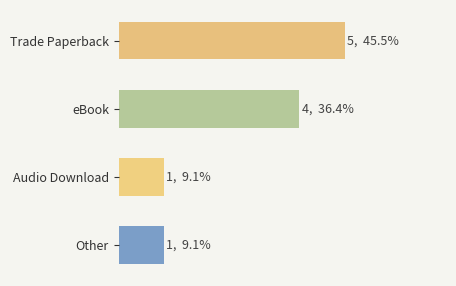

Does the chart contain any negative values?

No